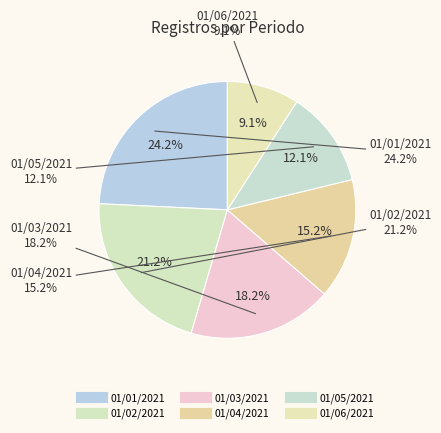

What percentage is the 01/03/2021 slice, to the nearest percent?

18%